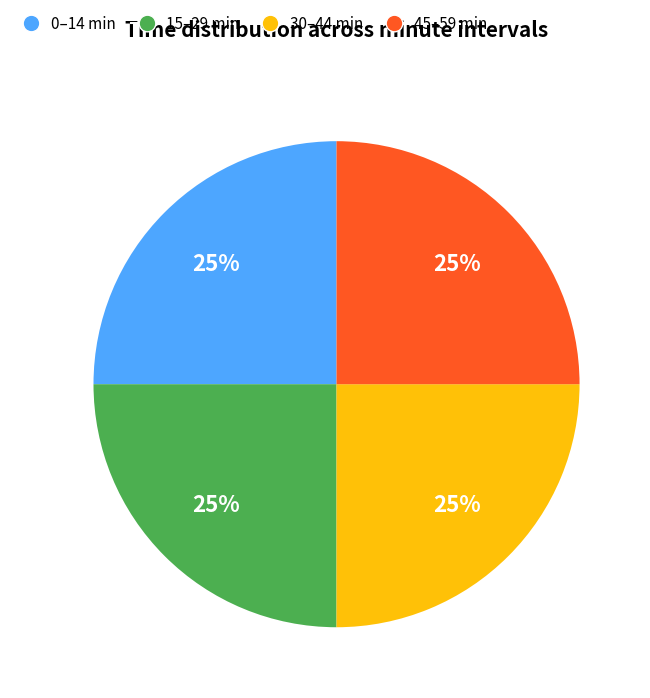

Is there any slice that represents more than half of the pie?

No